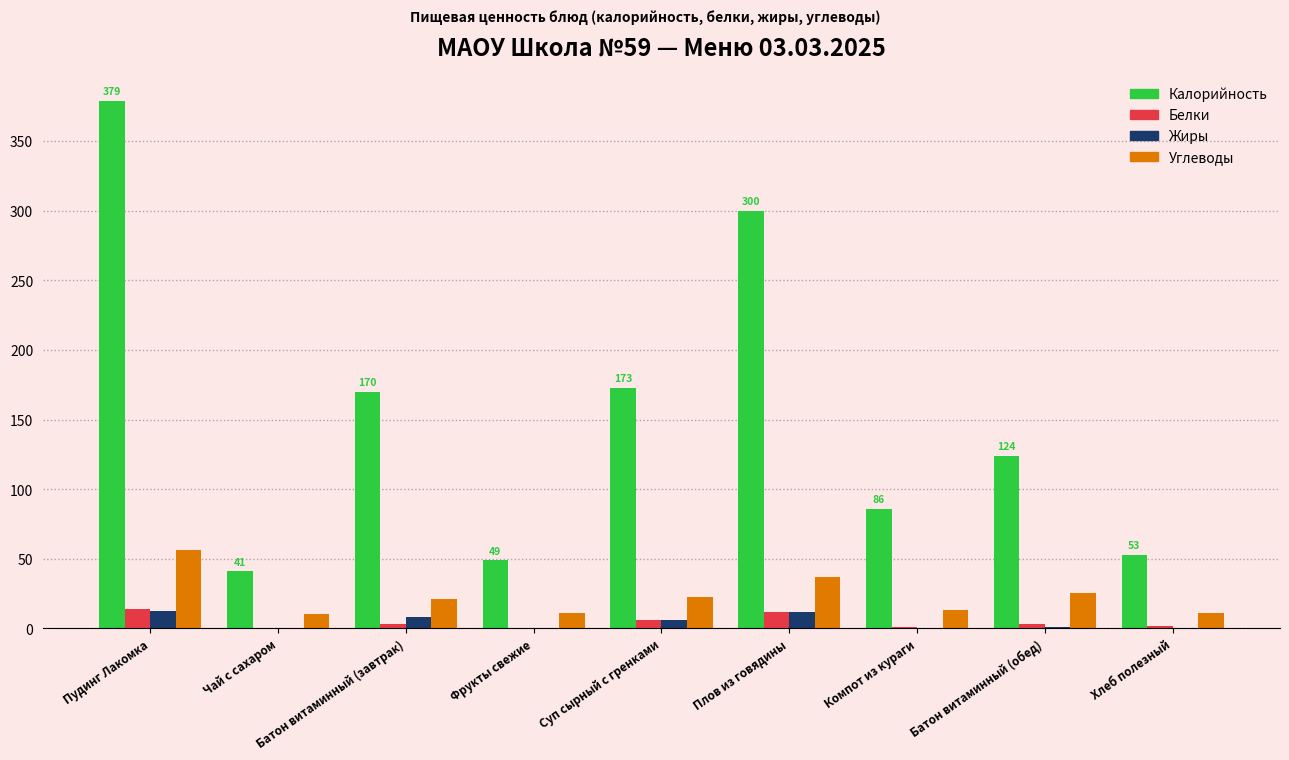

What is the sum of the Жиры values at Фрукты свежие and Батон витаминный (обед)?

1.3